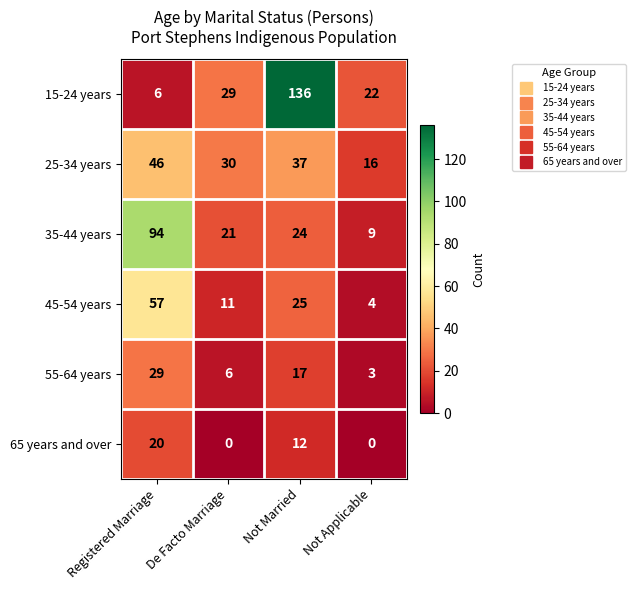

The 25-34 years series shows 16 at Not Applicable. True or false?

True